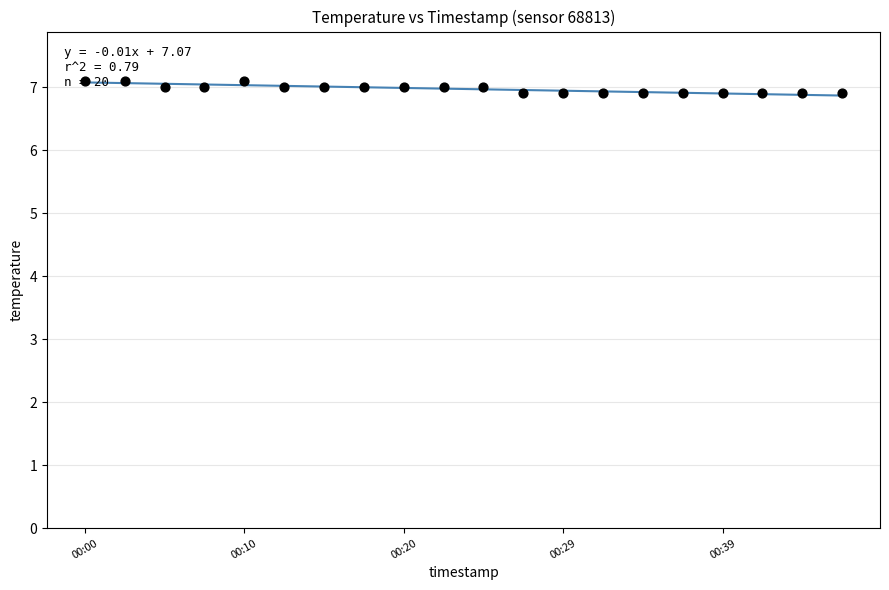

What is the ratio of the value at 00:10 to the value at 00:00?

1.0